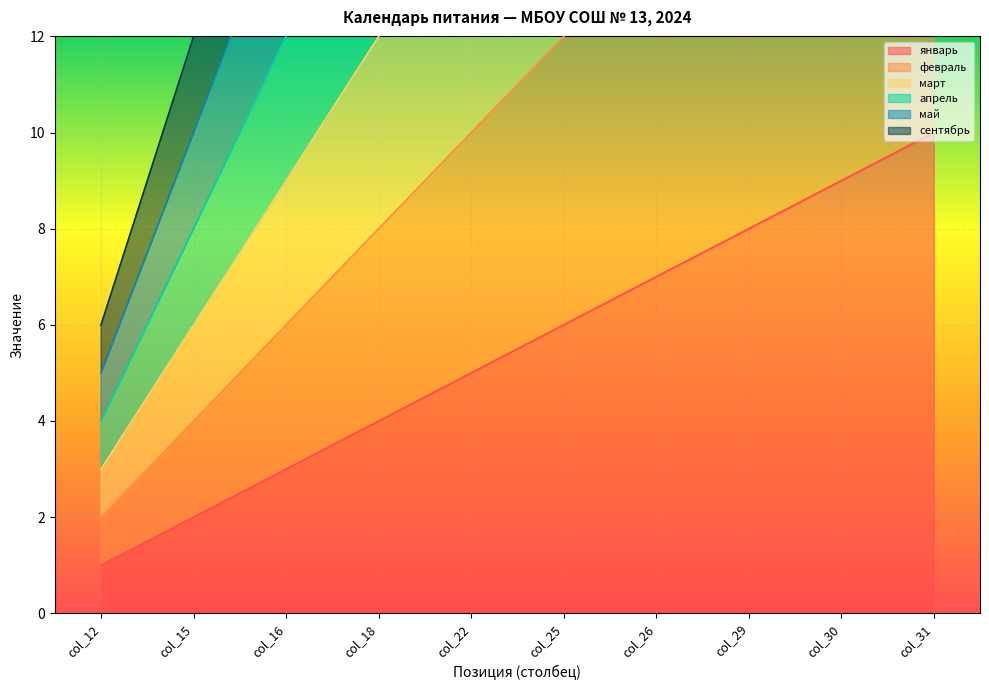

The февраль series shows 20 at col_31. True or false?

True